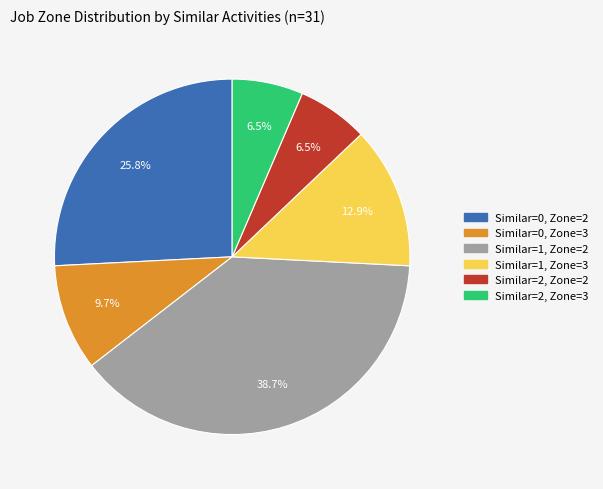

Count the number of slices in the pie.

6